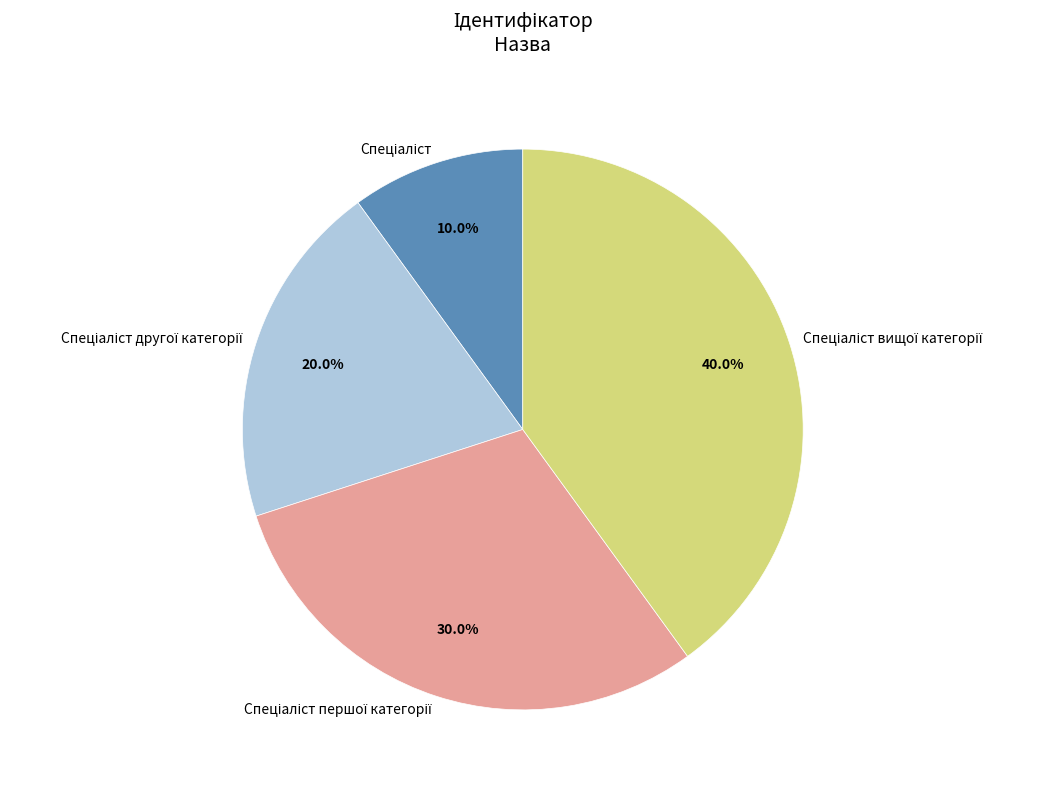

Is there a majority slice in this chart?

No